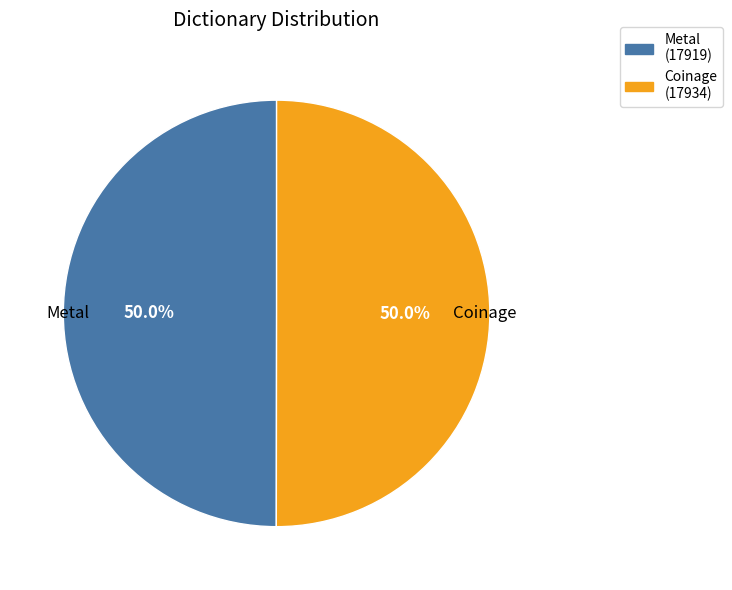

How many slices are in this pie chart?

2